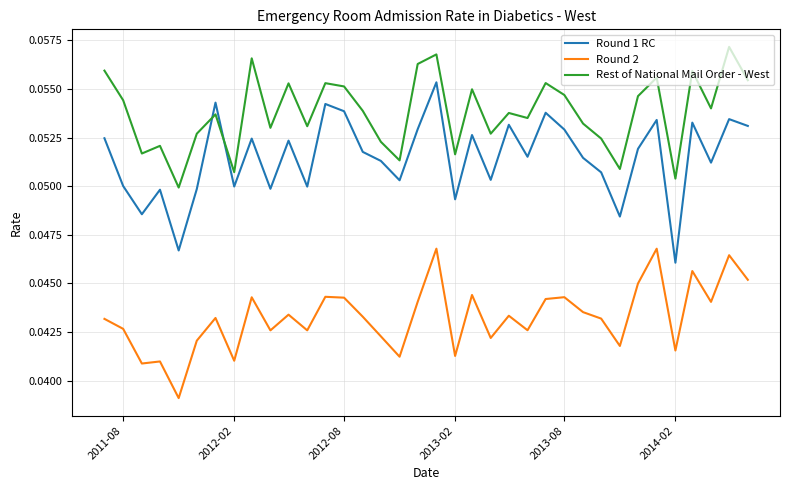

List the series in order of their peak value, lowest first.

Round 2, Round 1 RC, Rest of National Mail Order - West